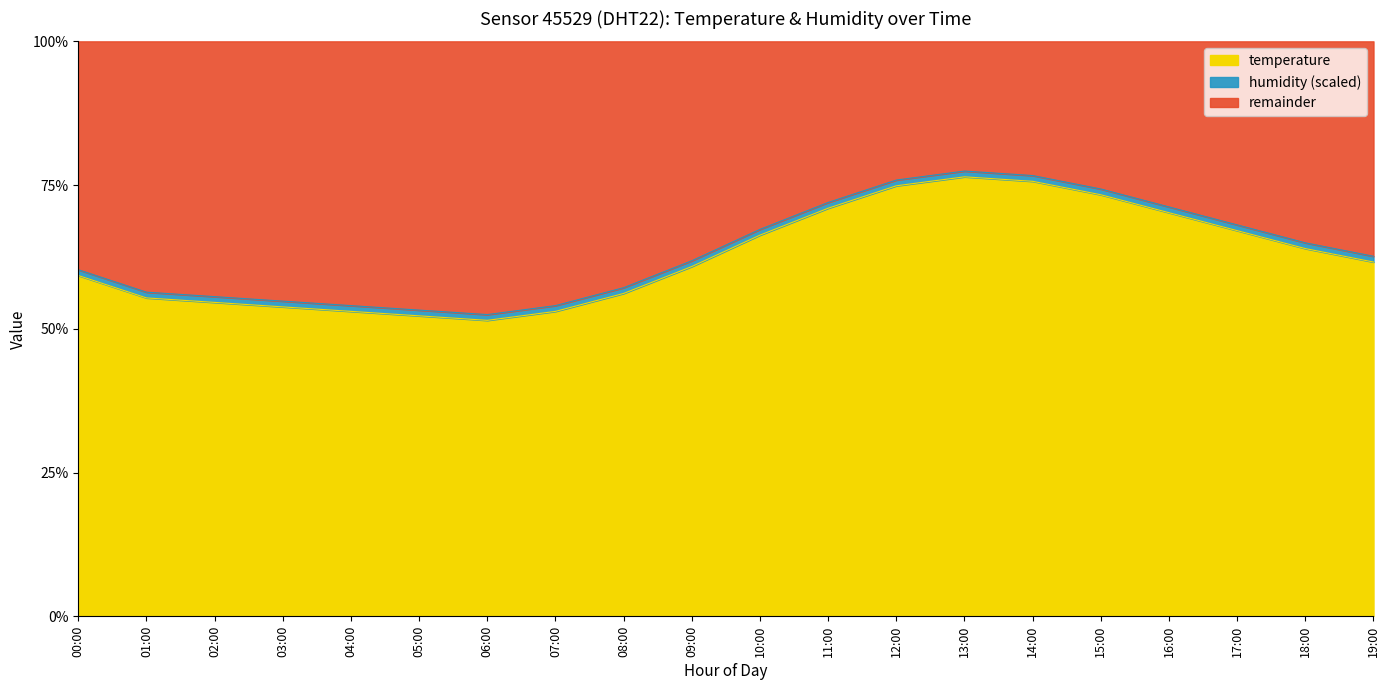

How many data points does each series have?

20